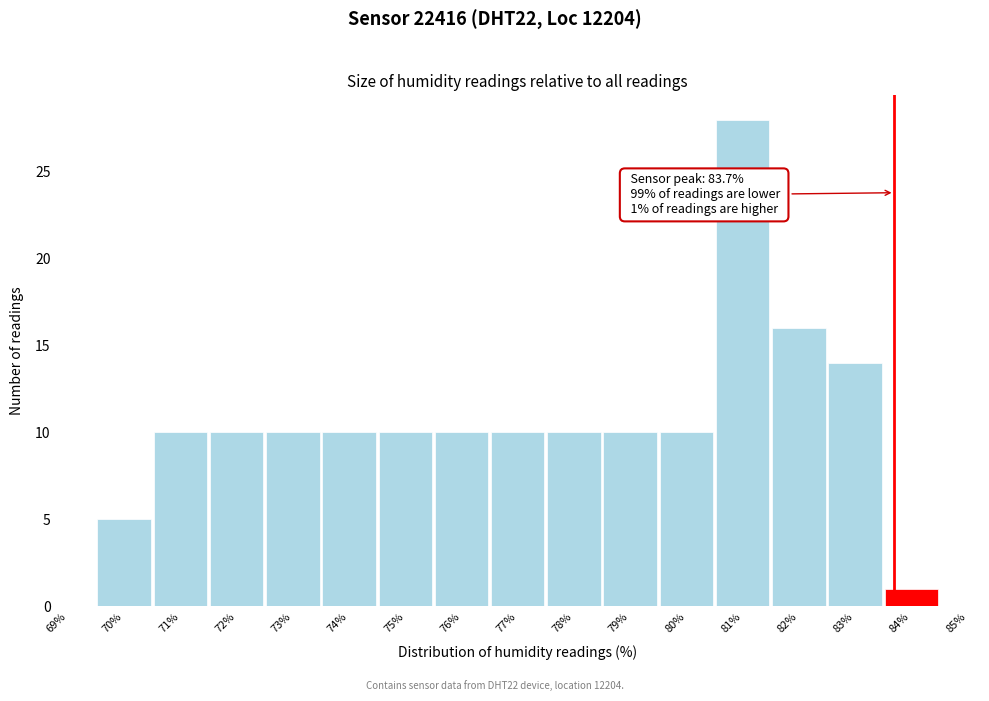

Which range on the x-axis has the tallest bar?

80.5 to 81.5